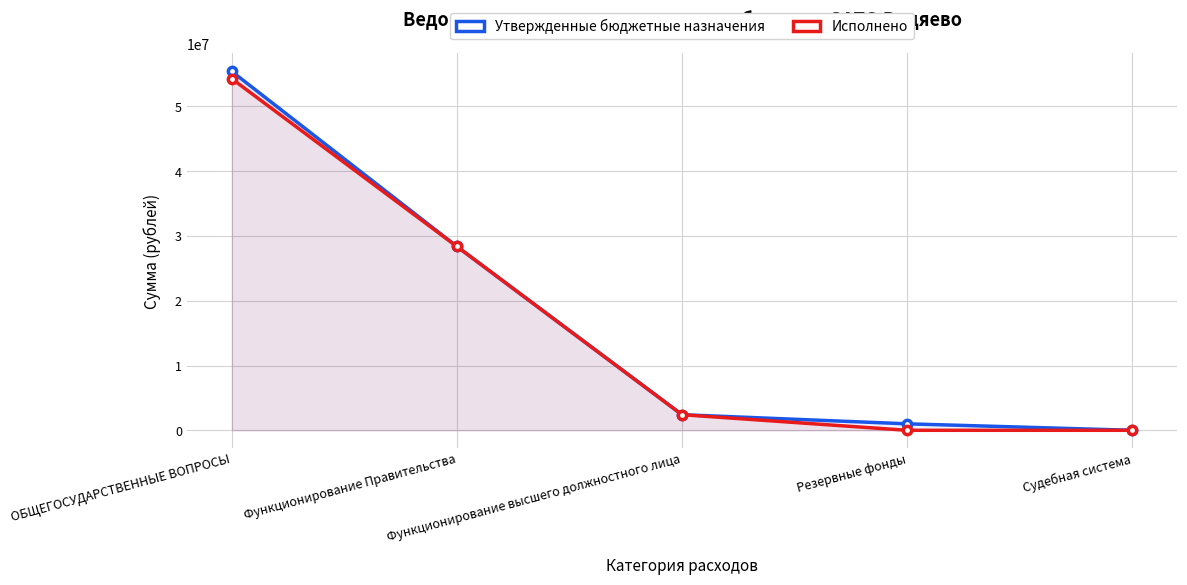

Which has a higher value, Резервные фонды or ОБЩЕГОСУДАРСТВЕННЫЕ ВОПРОСЫ?

ОБЩЕГОСУДАРСТВЕННЫЕ ВОПРОСЫ